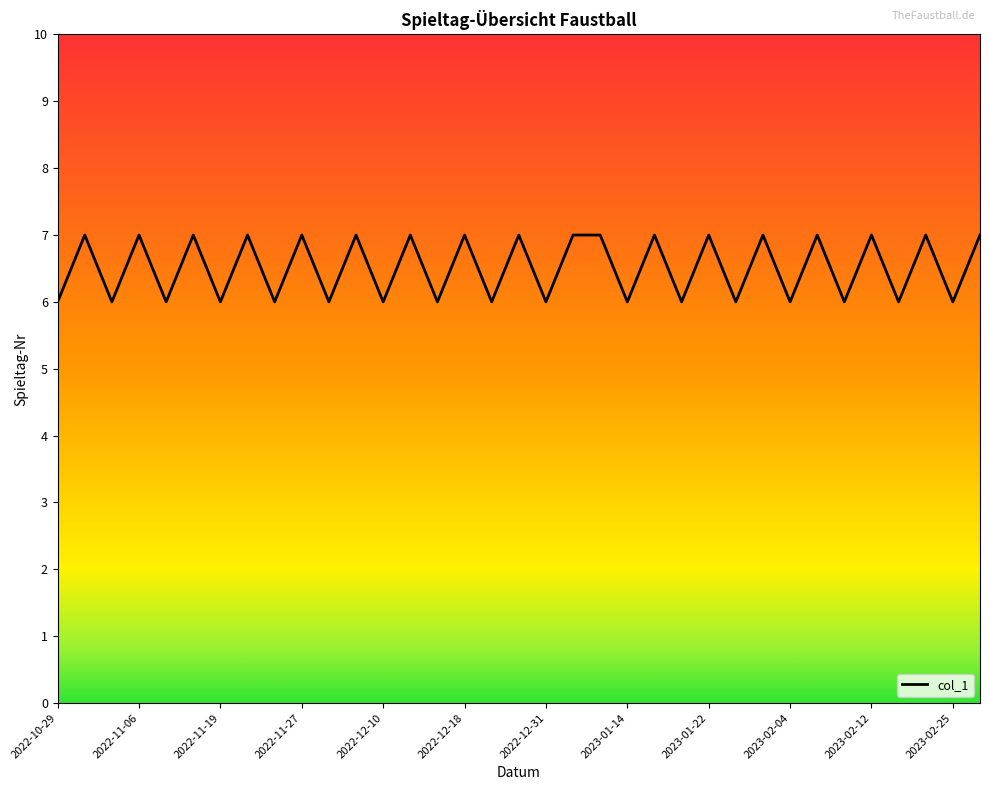

What is the greatest value displayed?

7